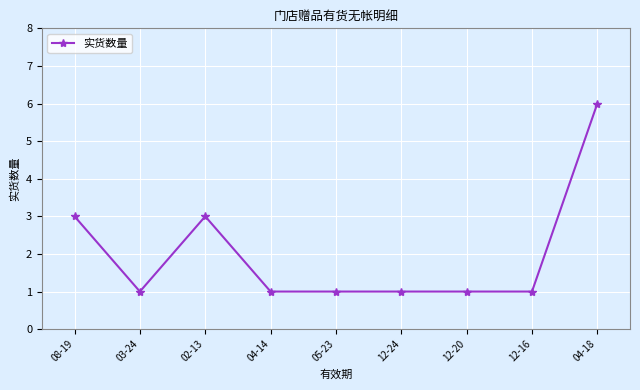

What is the sum of all values?

18